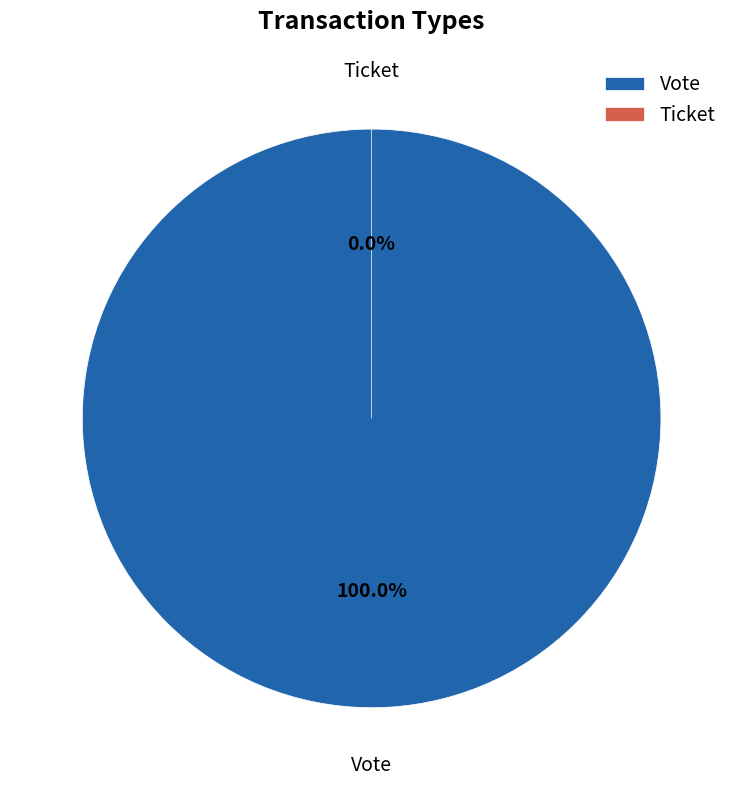

What is the smallest slice in the pie chart?

Ticket